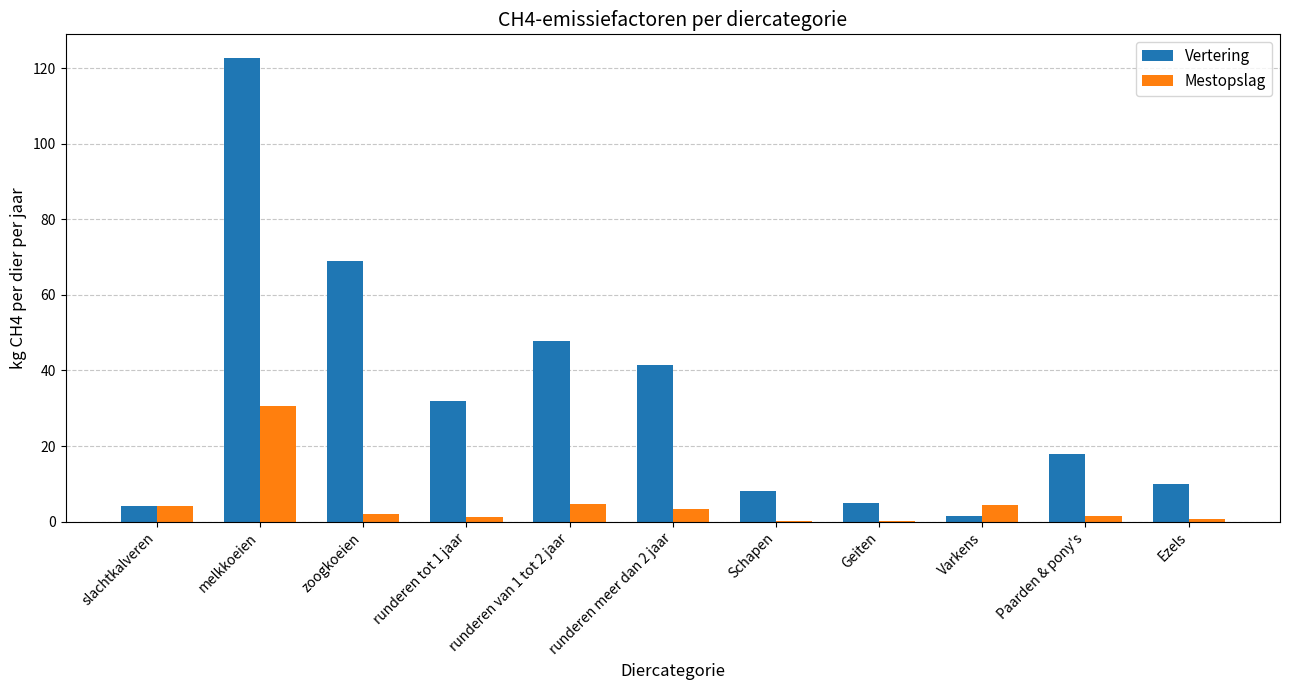

Count the number of categories in the chart.

11